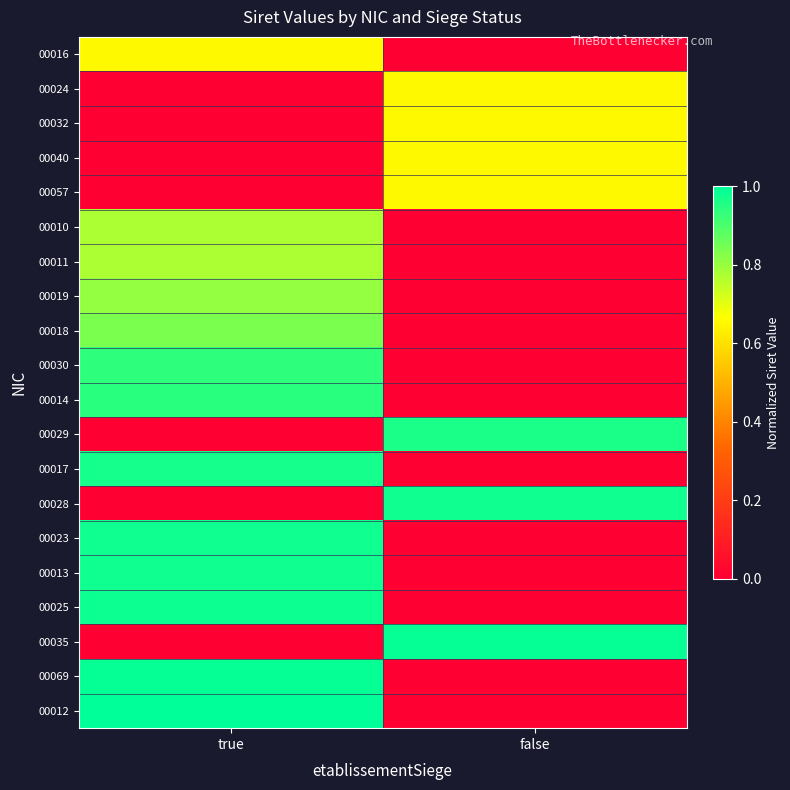

Reading left to right, transcribe all the data shown in this chart.

00016: true=0.7	false=0.0
00024: true=0.0	false=0.7
00032: true=0.0	false=0.7
00040: true=0.0	false=0.7
00057: true=0.0	false=0.7
00010: true=0.8	false=0.0
00011: true=0.8	false=0.0
00019: true=0.8	false=0.0
00018: true=0.8	false=0.0
00030: true=0.9	false=0.0
00014: true=0.9	false=0.0
00029: true=0.0	false=1.0
00017: true=1.0	false=0.0
00028: true=0.0	false=1.0
00023: true=1.0	false=0.0
00013: true=1.0	false=0.0
00025: true=1.0	false=0.0
00035: true=0.0	false=1.0
00069: true=1.0	false=0.0
00012: true=1.0	false=0.0